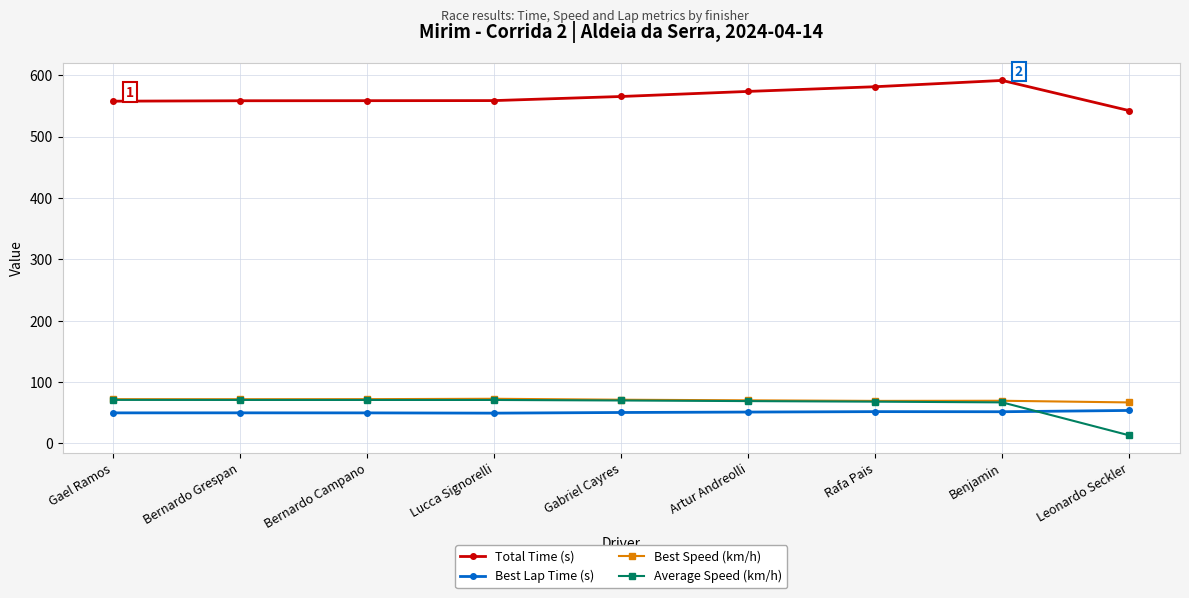

Which series has the largest total across all categories?

Total Time (s)